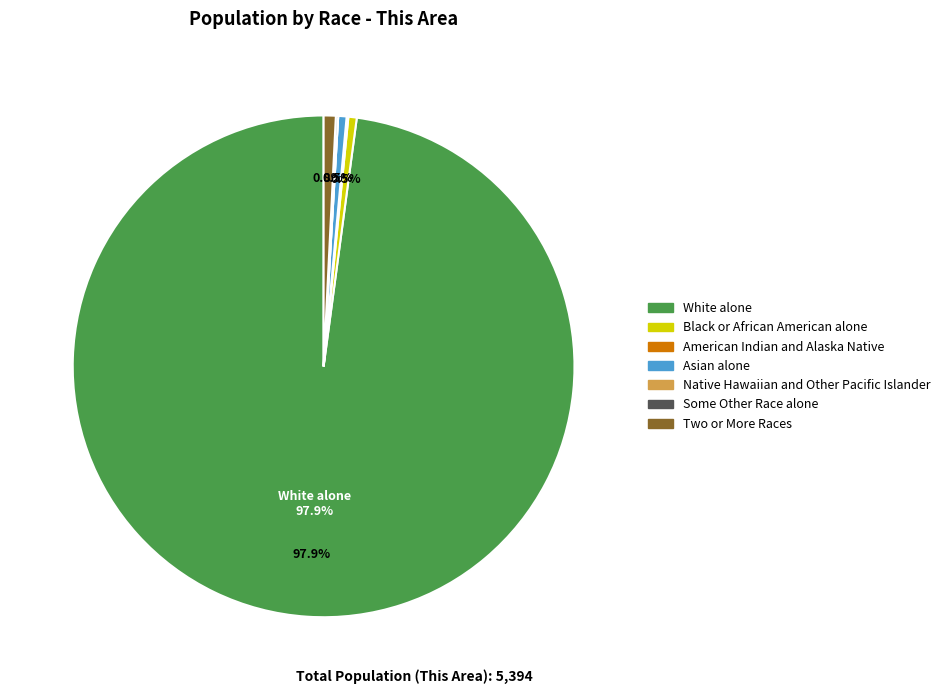

Which category has the biggest portion of the pie?

White alone